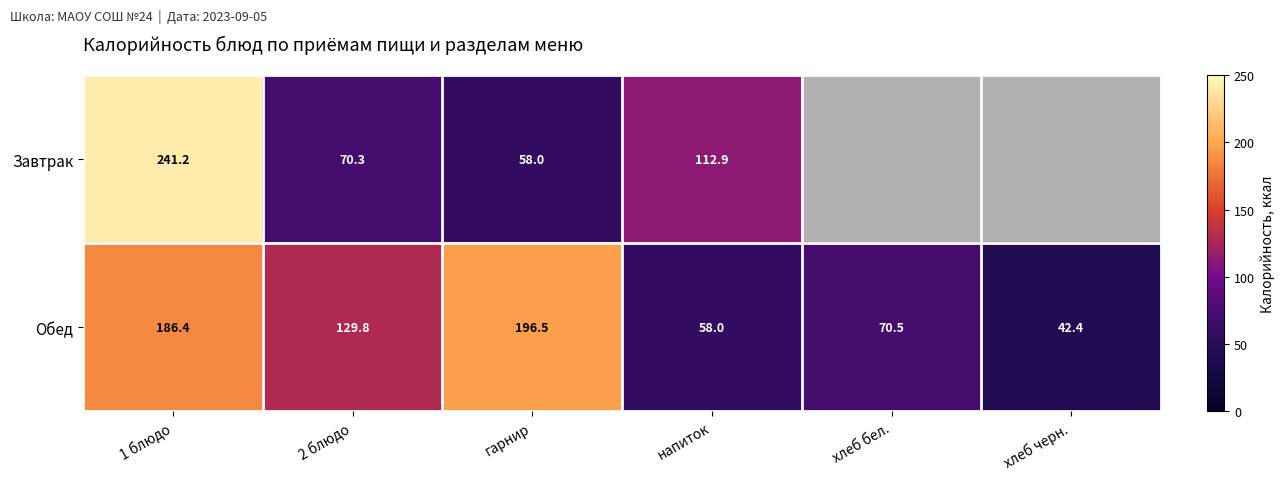

List the labels in order of Обед value, largest first.

гарнир, 1 блюдо, 2 блюдо, хлеб бел., напиток, хлеб черн.